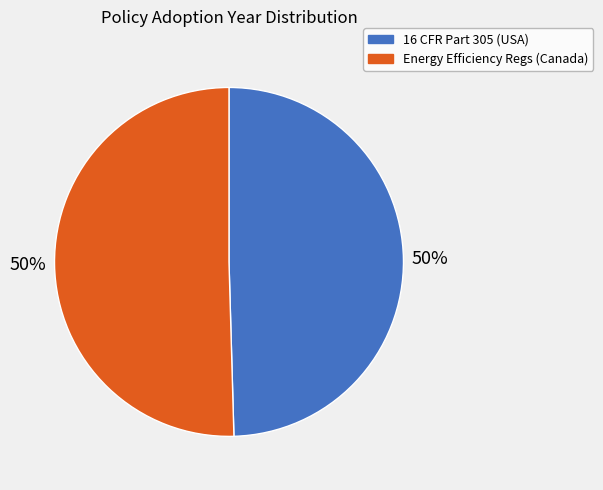

To the nearest percent, what is the average slice percentage?

50%